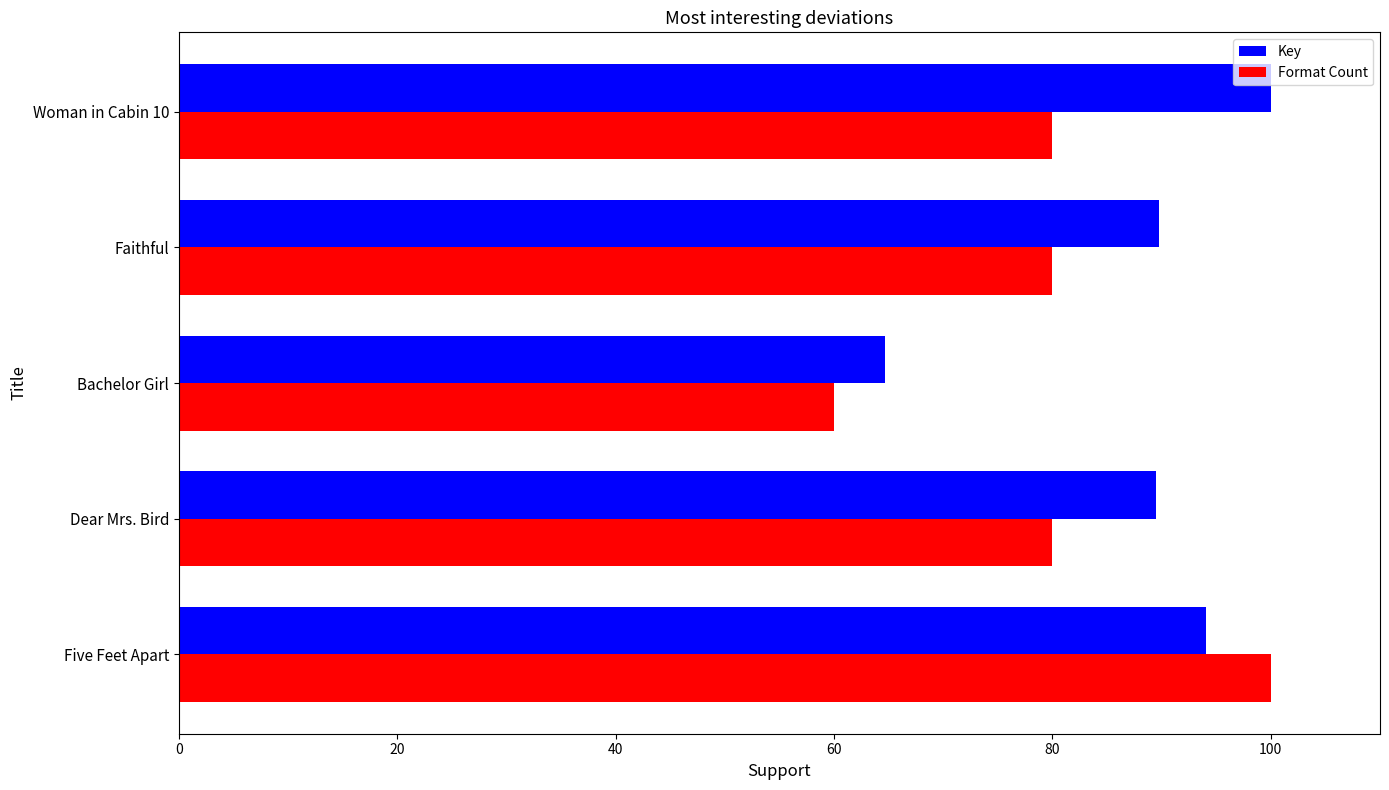

What is the maximum value shown in the chart?

100.0